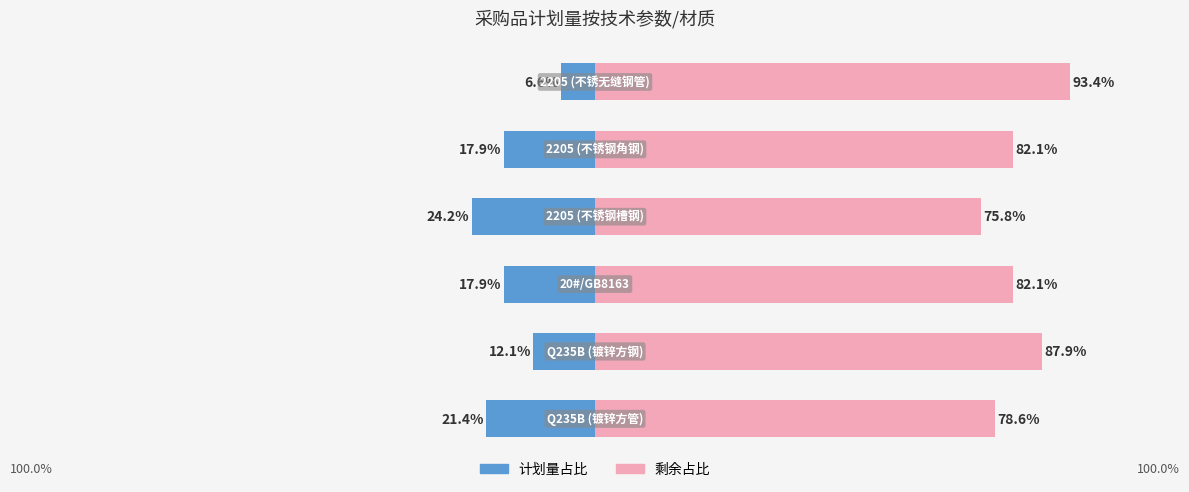

What is the difference between the second highest and minimum values in the 计划量占比 (左) series?

14.8